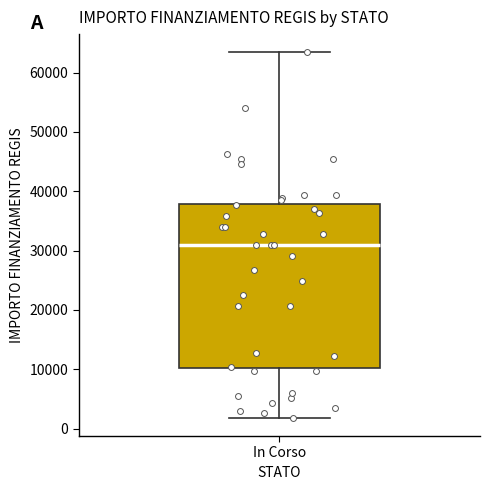

Transcribe this box plot: give where the median line is, the range the box spans, and where the two whiskers end, as read against the y-axis. The values are not printed on the chart, so give them approximately, as read against the axis.

median 31000, box 10000 to 38000, whiskers 2000 to 63000